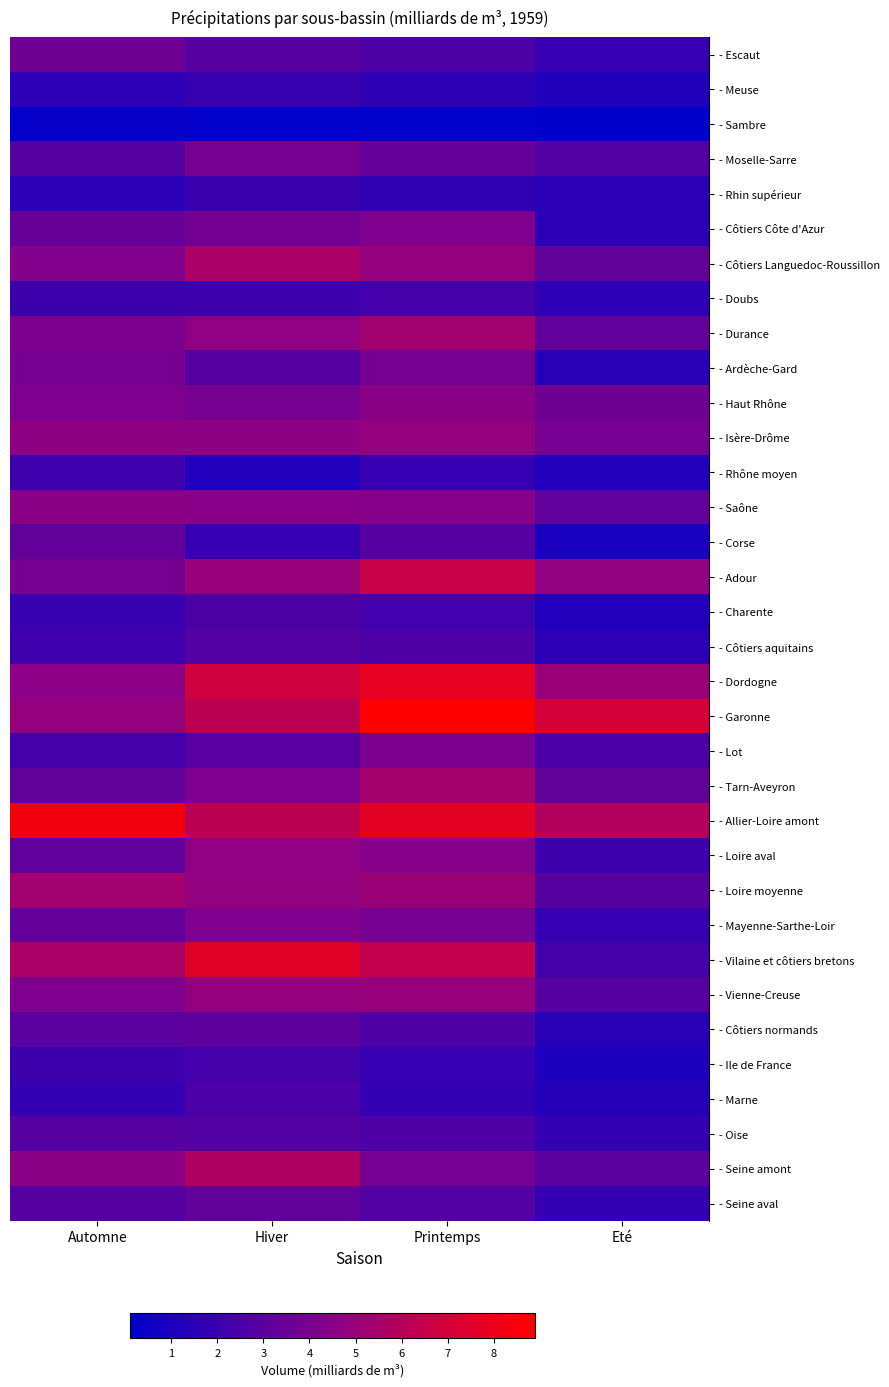

Reading right to left, transcribe all the data shown in this chart.

- Escaut: Eté=1.9	Printemps=2.6	Hiver=2.9	Automne=3.7
- Meuse: Eté=1.2	Printemps=1.6	Hiver=2.0	Automne=1.5
- Sambre: Eté=0.1	Printemps=0.2	Hiver=0.2	Automne=0.2
- Moselle-Sarre: Eté=2.7	Printemps=3.3	Hiver=3.9	Automne=2.8
- Rhin supérieur: Eté=1.5	Printemps=1.7	Hiver=2.0	Automne=1.5
- Côtiers Côte d'Azur: Eté=1.5	Printemps=4.2	Hiver=3.8	Automne=3.4
- Côtiers Languedoc-Roussillon: Eté=3.3	Printemps=4.8	Hiver=5.6	Automne=4.3
- Doubs: Eté=1.6	Printemps=2.3	Hiver=2.1	Automne=2.1
- Durance: Eté=3.2	Printemps=5.3	Hiver=4.7	Automne=4.1
- Ardèche-Gard: Eté=1.5	Printemps=4.0	Hiver=2.8	Automne=4.0
- Haut Rhône: Eté=3.7	Printemps=4.5	Hiver=3.9	Automne=4.2
- Isère-Drôme: Eté=3.9	Printemps=4.8	Hiver=4.7	Automne=4.7
- Rhône moyen: Eté=1.1	Printemps=1.9	Hiver=1.1	Automne=2.1
- Saône: Eté=3.2	Printemps=4.5	Hiver=4.5	Automne=4.6
- Corse: Eté=1.0	Printemps=2.9	Hiver=1.9	Automne=3.3
- Adour: Eté=4.8	Printemps=6.5	Hiver=5.0	Automne=4.0
- Charente: Eté=1.2	Printemps=2.2	Hiver=2.5	Automne=1.9
- Côtiers aquitains: Eté=1.5	Printemps=2.6	Hiver=2.8	Automne=2.2
- Dordogne: Eté=5.1	Printemps=7.8	Hiver=6.9	Automne=4.6
- Garonne: Eté=7.0	Printemps=8.9	Hiver=6.2	Automne=4.9
- Lot: Eté=2.5	Printemps=4.1	Hiver=3.0	Automne=2.3
- Tarn-Aveyron: Eté=3.3	Printemps=5.4	Hiver=4.1	Automne=3.3
- Allier-Loire amont: Eté=5.9	Printemps=7.7	Hiver=6.2	Automne=8.4
- Loire aval: Eté=2.1	Printemps=4.5	Hiver=4.7	Automne=3.2
- Loire moyenne: Eté=2.9	Printemps=5.1	Hiver=4.8	Automne=5.3
- Mayenne-Sarthe-Loir: Eté=1.9	Printemps=4.0	Hiver=4.2	Automne=3.4
- Vilaine et côtiers bretons: Eté=2.3	Printemps=6.4	Hiver=7.5	Automne=5.6
- Vienne-Creuse: Eté=2.9	Printemps=5.0	Hiver=4.8	Automne=4.2
- Côtiers normands: Eté=1.4	Printemps=2.6	Hiver=3.2	Automne=3.0
- Ile de France: Eté=1.0	Printemps=1.9	Hiver=2.3	Automne=2.1
- Marne: Eté=1.3	Printemps=1.8	Hiver=2.5	Automne=1.8
- Oise: Eté=1.8	Printemps=2.6	Hiver=2.8	Automne=2.8
- Seine amont: Eté=3.0	Printemps=3.9	Hiver=5.7	Automne=4.6
- Seine aval: Eté=1.8	Printemps=2.7	Hiver=3.3	Automne=2.8